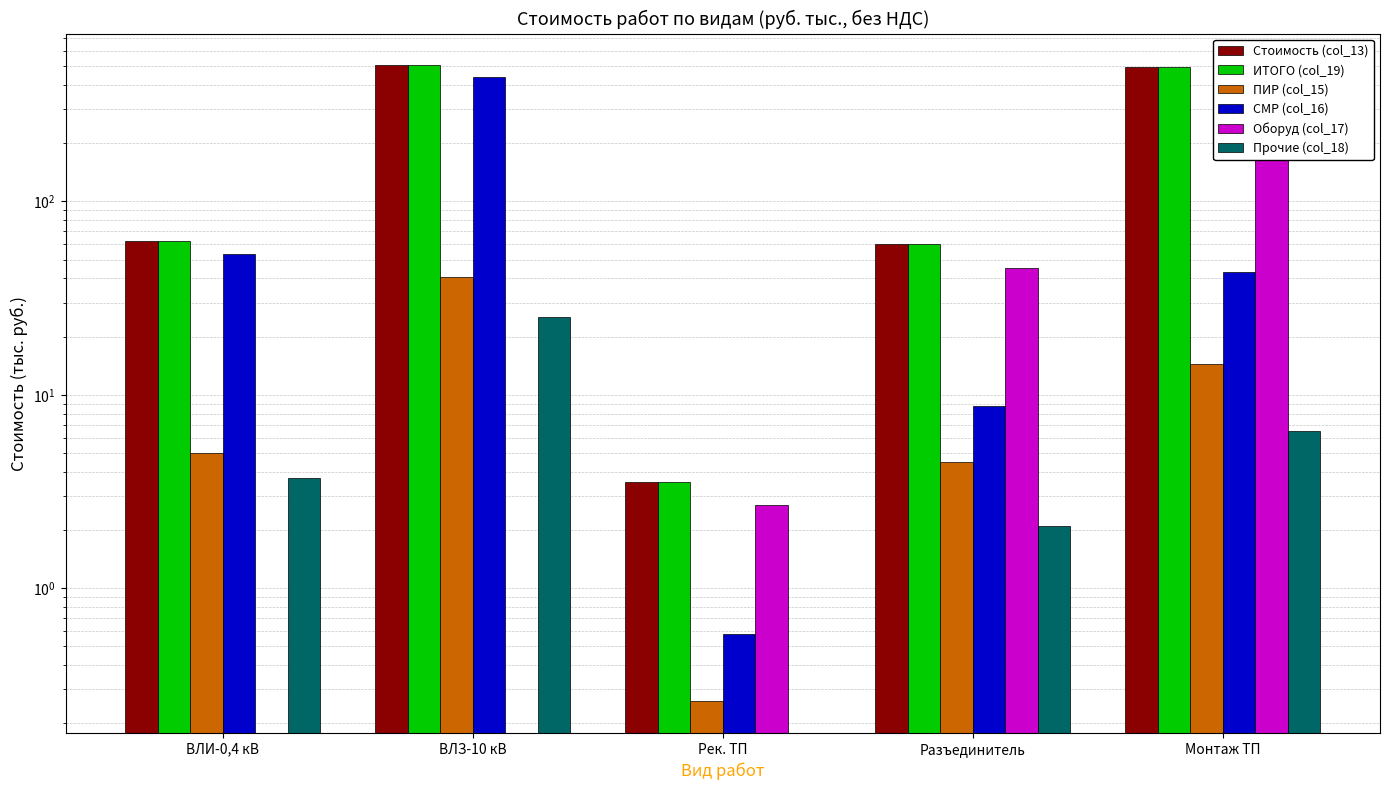

What is the difference between the Стоимость (col_13) values at Монтаж ТП and Рек. ТП?

494.3